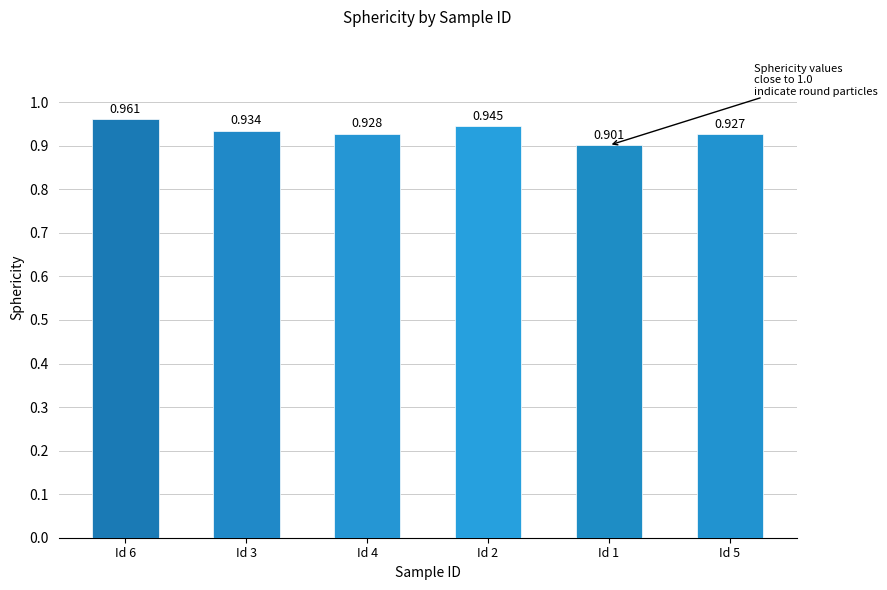

Does the chart contain any negative values?

No